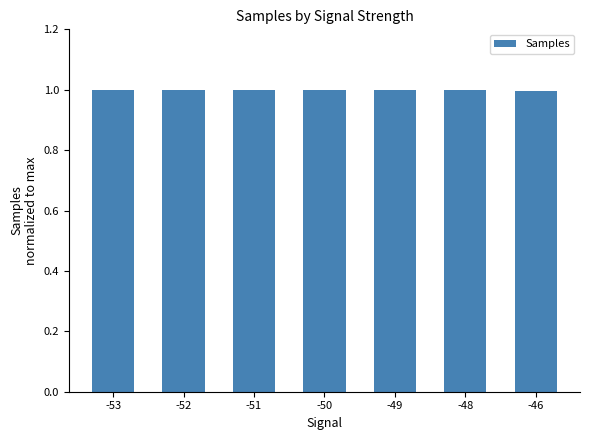

What is the maximum value shown in the chart?

1.0